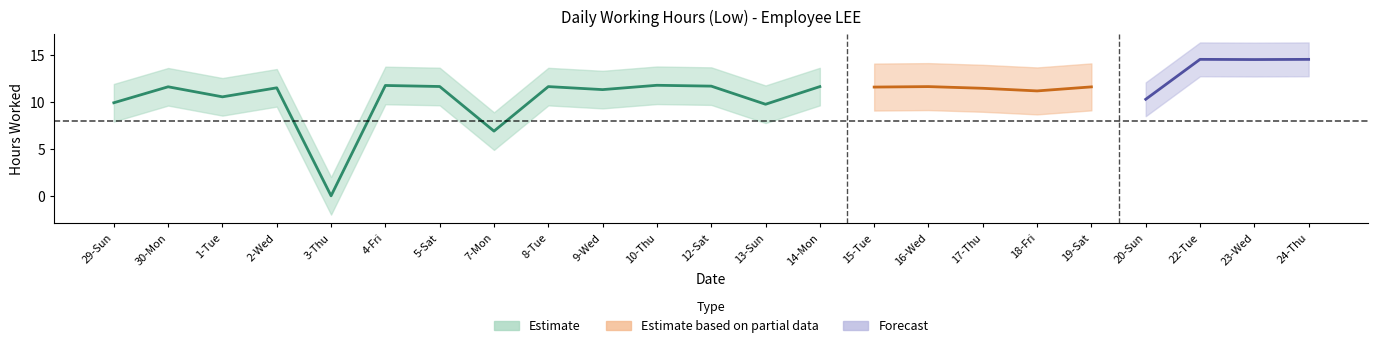

List the labels in order of value, smallest first.

3-Thu, 7-Mon, 13-Sun, 29-Sun, 20-Sun, 1-Tue, 18-Fri, 9-Wed, 17-Thu, 2-Wed, 15-Tue, 19-Sat, 30-Mon, 8-Tue, 14-Mon, 16-Wed, 5-Sat, 12-Sat, 4-Fri, 10-Thu, 23-Wed, 22-Tue, 24-Thu